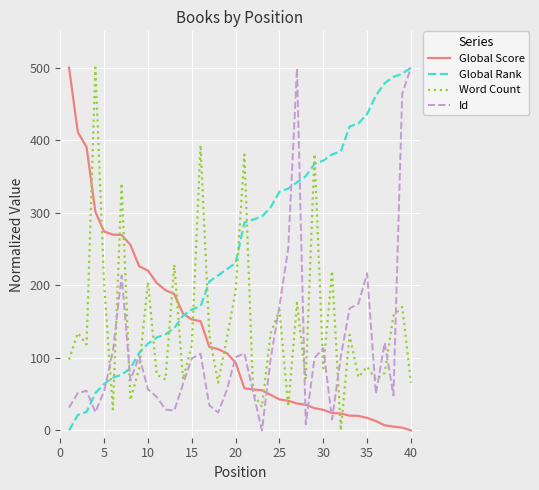

What is the highest value of the Global Score series?

500.0